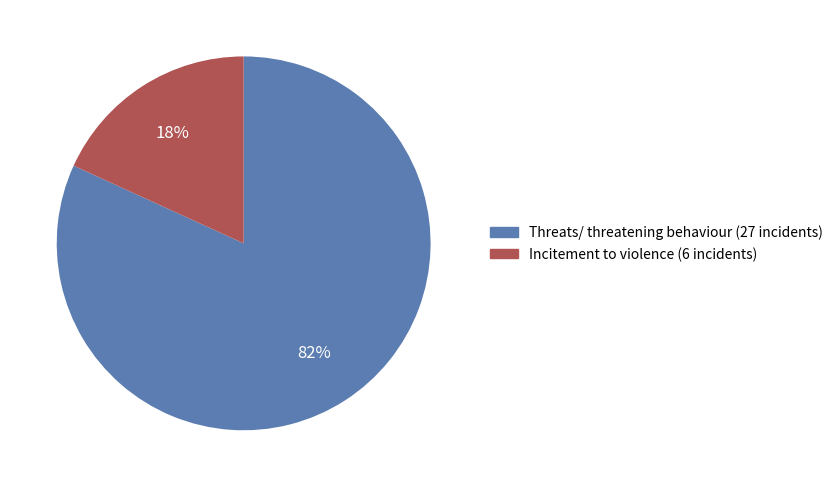

To the nearest percent, what percentage of the pie is Incitement to violence?

18%